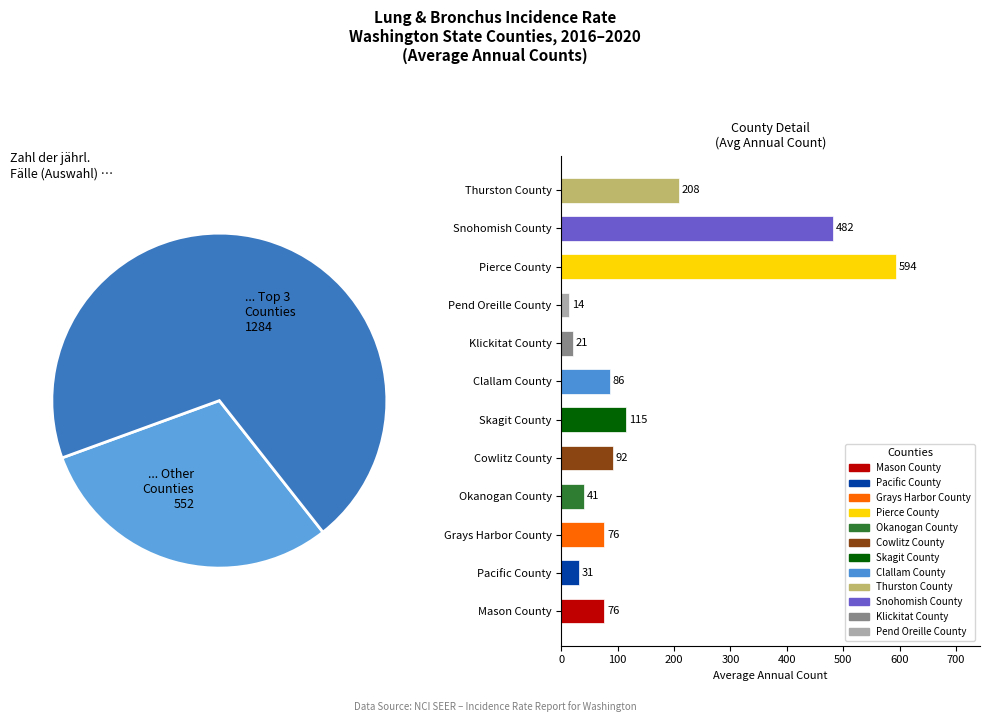

Does any single category account for the majority?

No